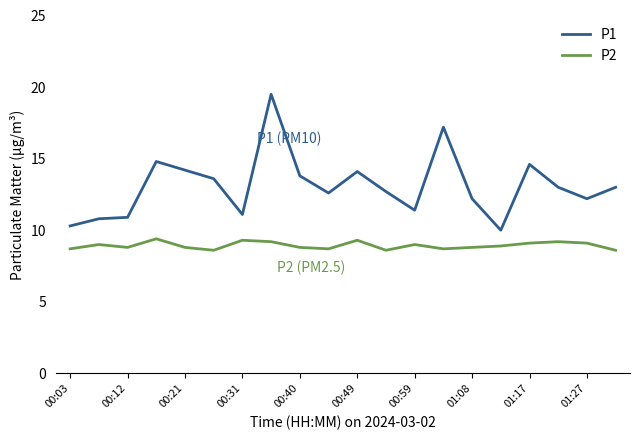

What is the minimum value shown in the chart?

8.6